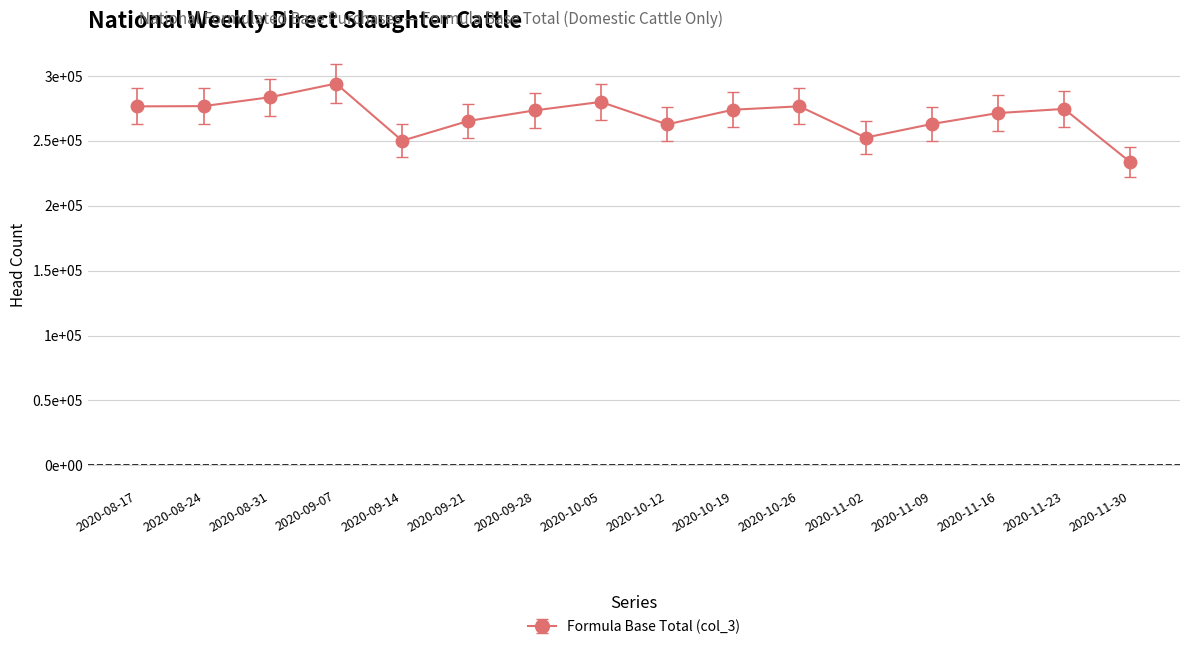

Is this an area chart (filled region under the line)?

No